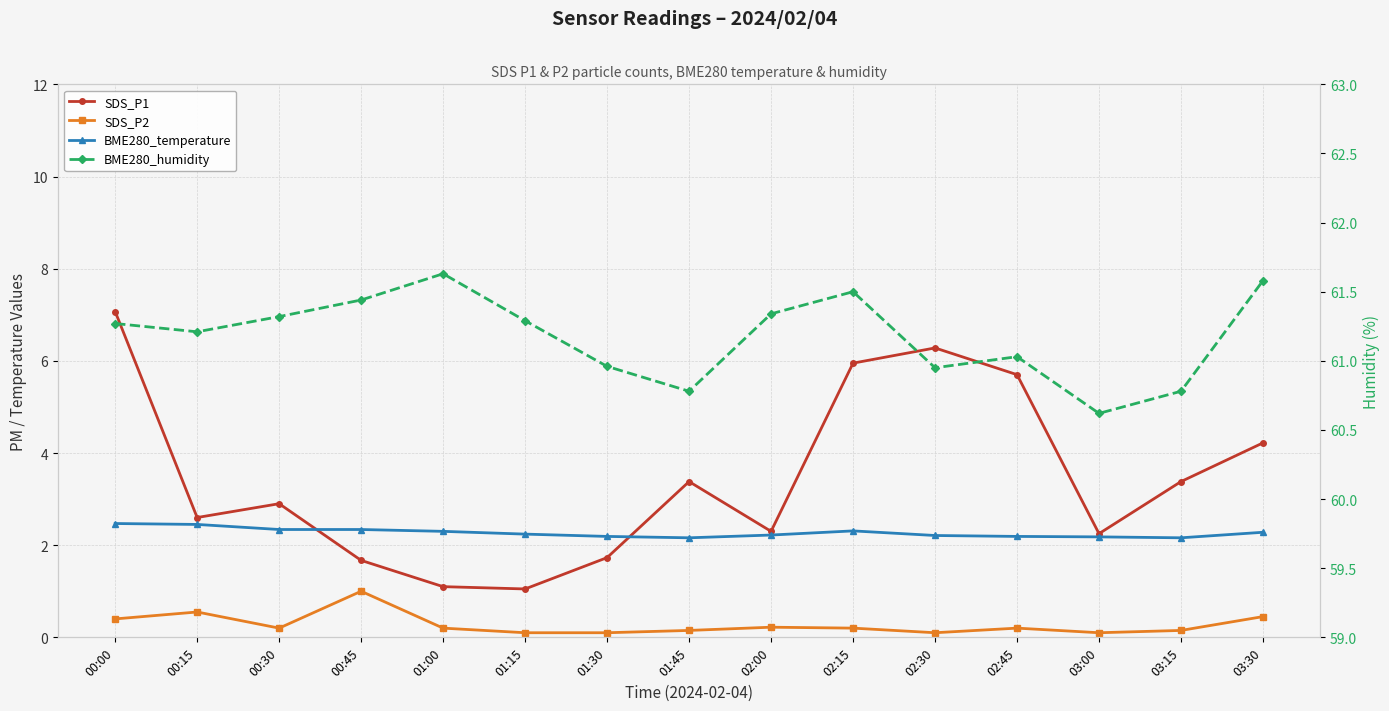

True or false: SDS_P2 has more than 2 interior local peaks.

True